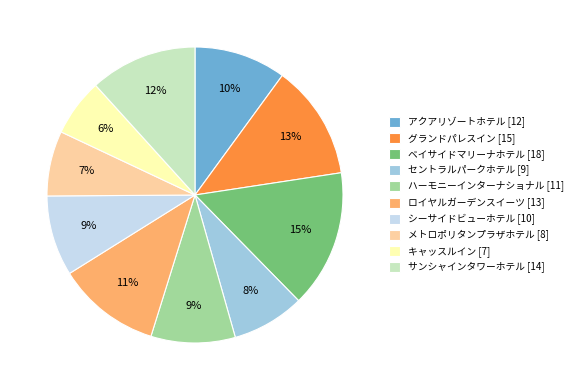

Do アクアリゾートホテル [12] and キャッスルイン [7] together represent more than half of the pie?

No